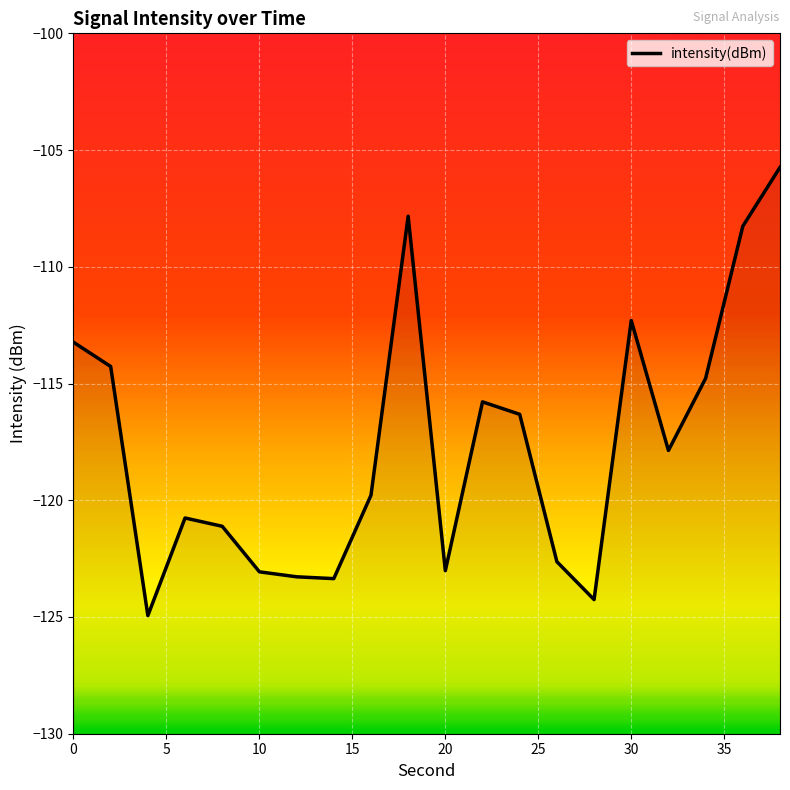

Which category has the lowest value across all series?

4